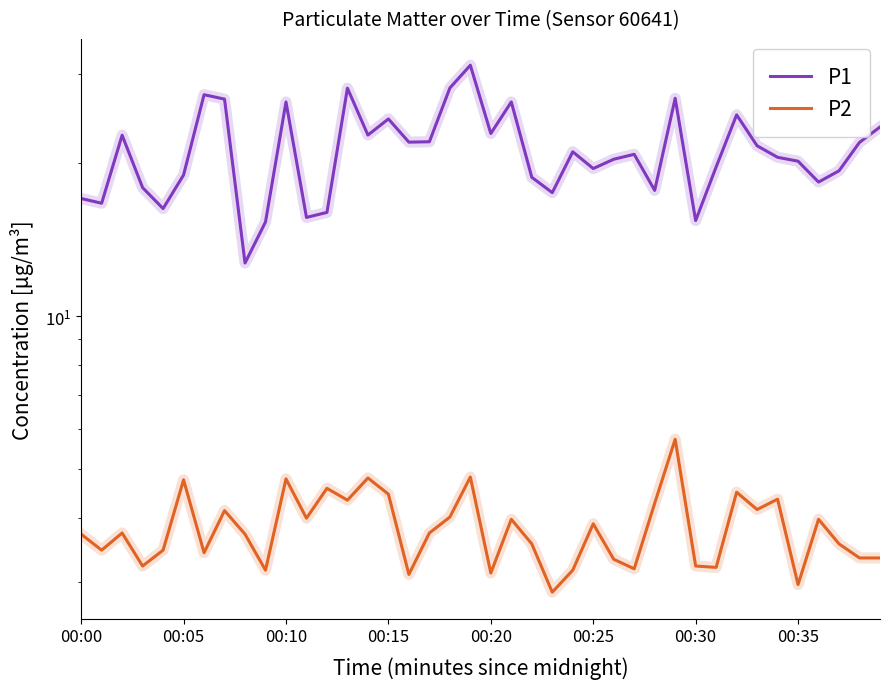

Rank the series by their maximum value, from highest to lowest.

P1, P2